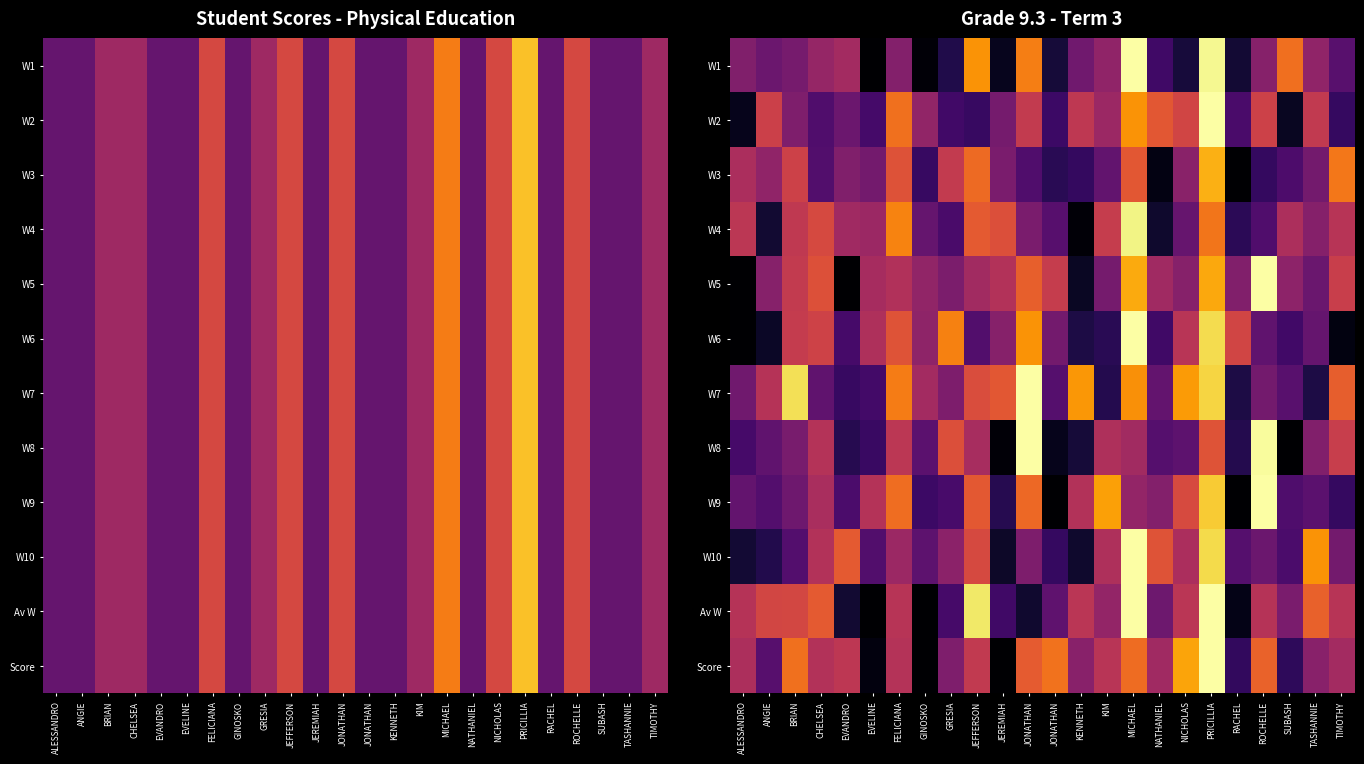

What is the total value across all series at ALESSANDRO?

832.4